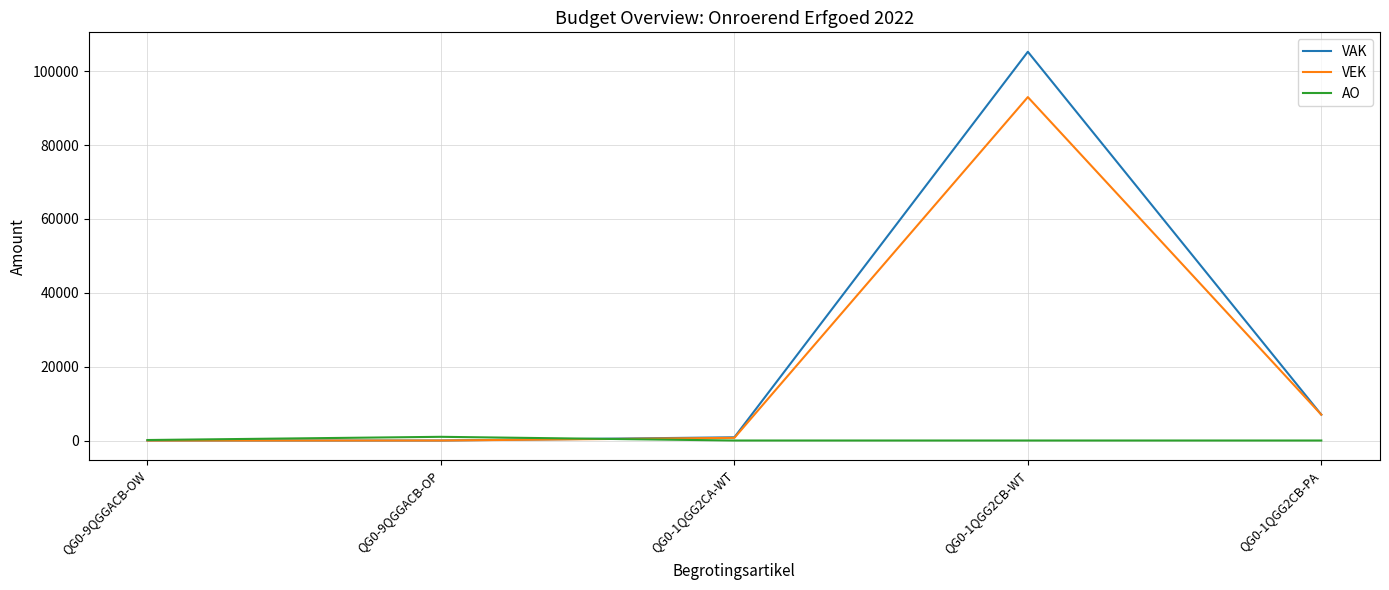

Is it true that AO equals 0 at QG0-1QGG2CA-WT?

True